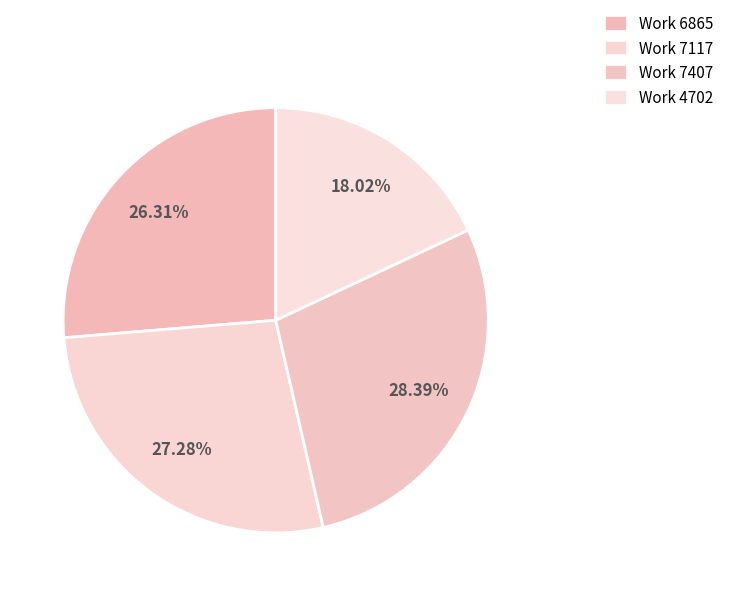

How many slices are in this pie chart?

4